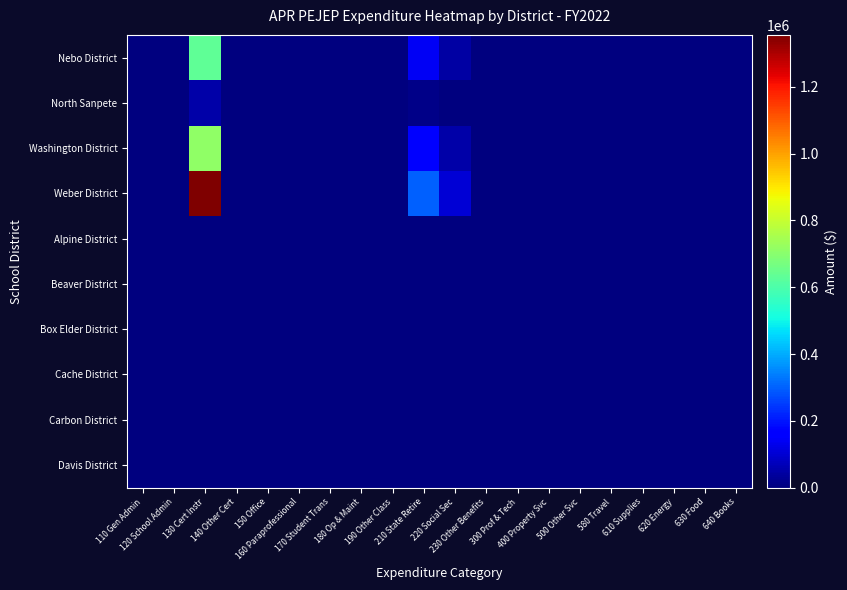

Reading left to right, what are all the values shown in this chart?

Nebo District: 110 Gen Admin=0.0	120 School Admin=0.0	130 Cert Instr=634133.3	140 Other Cert=0.0	150 Office=0.0	160 Paraprofessional=0.0	170 Student Trans=0.0	180 Op & Maint=0.0	190 Other Class=0.0	210 State Retire=139040.0	220 Social Sec=46626.4	230 Other Benefits=0.0	300 Prof & Tech=0.0	400 Property Svc=0.0	500 Other Svc=0.0	580 Travel=0.0	610 Supplies=0.0	620 Energy=0.0	630 Food=0.0	640 Books=0.0
North Sanpete: 110 Gen Admin=0.0	120 School Admin=0.0	130 Cert Instr=51024.5	140 Other Cert=0.0	150 Office=0.0	160 Paraprofessional=0.0	170 Student Trans=0.0	180 Op & Maint=0.0	190 Other Class=0.0	210 State Retire=11825.9	220 Social Sec=3774.9	230 Other Benefits=0.0	300 Prof & Tech=0.0	400 Property Svc=0.0	500 Other Svc=0.0	580 Travel=0.0	610 Supplies=0.0	620 Energy=0.0	630 Food=0.0	640 Books=0.0
Washington District: 110 Gen Admin=0.0	120 School Admin=0.0	130 Cert Instr=710814.1	140 Other Cert=0.0	150 Office=0.0	160 Paraprofessional=0.0	170 Student Trans=0.0	180 Op & Maint=0.0	190 Other Class=0.0	210 State Retire=156590.4	220 Social Sec=52878.1	230 Other Benefits=0.0	300 Prof & Tech=0.0	400 Property Svc=0.0	500 Other Svc=0.0	580 Travel=0.0	610 Supplies=0.0	620 Energy=0.0	630 Food=0.0	640 Books=0.0
Weber District: 110 Gen Admin=0.0	120 School Admin=0.0	130 Cert Instr=1355879.0	140 Other Cert=0.0	150 Office=0.0	160 Paraprofessional=4100.0	170 Student Trans=0.0	180 Op & Maint=0.0	190 Other Class=0.0	210 State Retire=301244.0	220 Social Sec=104040.0	230 Other Benefits=0.0	300 Prof & Tech=0.0	400 Property Svc=0.0	500 Other Svc=0.0	580 Travel=0.0	610 Supplies=0.0	620 Energy=0.0	630 Food=0.0	640 Books=0.0
Alpine District: 110 Gen Admin=0.0	120 School Admin=0.0	130 Cert Instr=0.0	140 Other Cert=0.0	150 Office=0.0	160 Paraprofessional=0.0	170 Student Trans=0.0	180 Op & Maint=0.0	190 Other Class=0.0	210 State Retire=0.0	220 Social Sec=0.0	230 Other Benefits=0.0	300 Prof & Tech=0.0	400 Property Svc=0.0	500 Other Svc=0.0	580 Travel=0.0	610 Supplies=0.0	620 Energy=0.0	630 Food=0.0	640 Books=0.0
Beaver District: 110 Gen Admin=0.0	120 School Admin=0.0	130 Cert Instr=0.0	140 Other Cert=0.0	150 Office=0.0	160 Paraprofessional=0.0	170 Student Trans=0.0	180 Op & Maint=0.0	190 Other Class=0.0	210 State Retire=0.0	220 Social Sec=0.0	230 Other Benefits=0.0	300 Prof & Tech=0.0	400 Property Svc=0.0	500 Other Svc=0.0	580 Travel=0.0	610 Supplies=0.0	620 Energy=0.0	630 Food=0.0	640 Books=0.0
Box Elder District: 110 Gen Admin=0.0	120 School Admin=0.0	130 Cert Instr=0.0	140 Other Cert=0.0	150 Office=0.0	160 Paraprofessional=0.0	170 Student Trans=0.0	180 Op & Maint=0.0	190 Other Class=0.0	210 State Retire=0.0	220 Social Sec=0.0	230 Other Benefits=0.0	300 Prof & Tech=0.0	400 Property Svc=0.0	500 Other Svc=0.0	580 Travel=0.0	610 Supplies=0.0	620 Energy=0.0	630 Food=0.0	640 Books=0.0
Cache District: 110 Gen Admin=0.0	120 School Admin=0.0	130 Cert Instr=0.0	140 Other Cert=0.0	150 Office=0.0	160 Paraprofessional=0.0	170 Student Trans=0.0	180 Op & Maint=0.0	190 Other Class=0.0	210 State Retire=0.0	220 Social Sec=0.0	230 Other Benefits=0.0	300 Prof & Tech=0.0	400 Property Svc=0.0	500 Other Svc=0.0	580 Travel=0.0	610 Supplies=0.0	620 Energy=0.0	630 Food=0.0	640 Books=0.0
Carbon District: 110 Gen Admin=0.0	120 School Admin=0.0	130 Cert Instr=0.0	140 Other Cert=0.0	150 Office=0.0	160 Paraprofessional=0.0	170 Student Trans=0.0	180 Op & Maint=0.0	190 Other Class=0.0	210 State Retire=0.0	220 Social Sec=0.0	230 Other Benefits=0.0	300 Prof & Tech=0.0	400 Property Svc=0.0	500 Other Svc=0.0	580 Travel=0.0	610 Supplies=0.0	620 Energy=0.0	630 Food=0.0	640 Books=0.0
Davis District: 110 Gen Admin=0.0	120 School Admin=0.0	130 Cert Instr=0.0	140 Other Cert=0.0	150 Office=0.0	160 Paraprofessional=0.0	170 Student Trans=0.0	180 Op & Maint=0.0	190 Other Class=0.0	210 State Retire=0.0	220 Social Sec=0.0	230 Other Benefits=0.0	300 Prof & Tech=0.0	400 Property Svc=0.0	500 Other Svc=0.0	580 Travel=0.0	610 Supplies=0.0	620 Energy=0.0	630 Food=0.0	640 Books=0.0